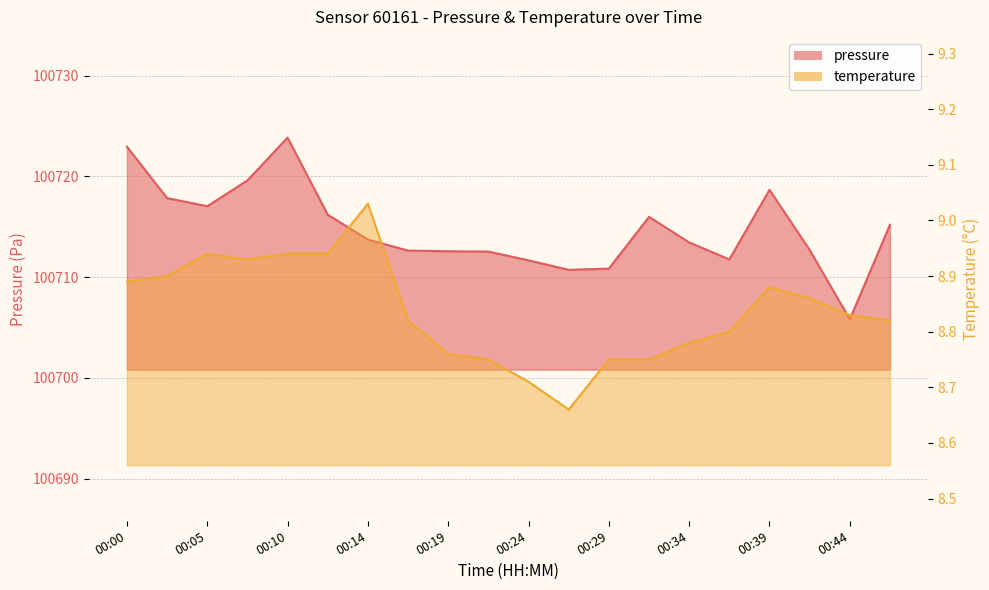

Does the chart have visible grid lines?

Yes